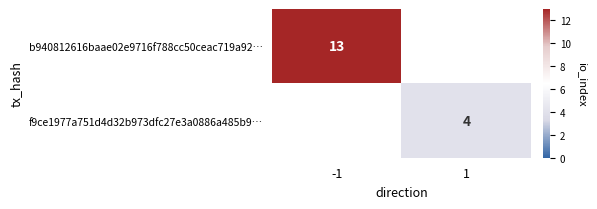

Is the value of b940812616baae02e9716f788cc50ceac719a92… at -1 greater than the value of f9ce1977a751d4d32b973dfc27e3a0886a485b9… at 1?

Yes